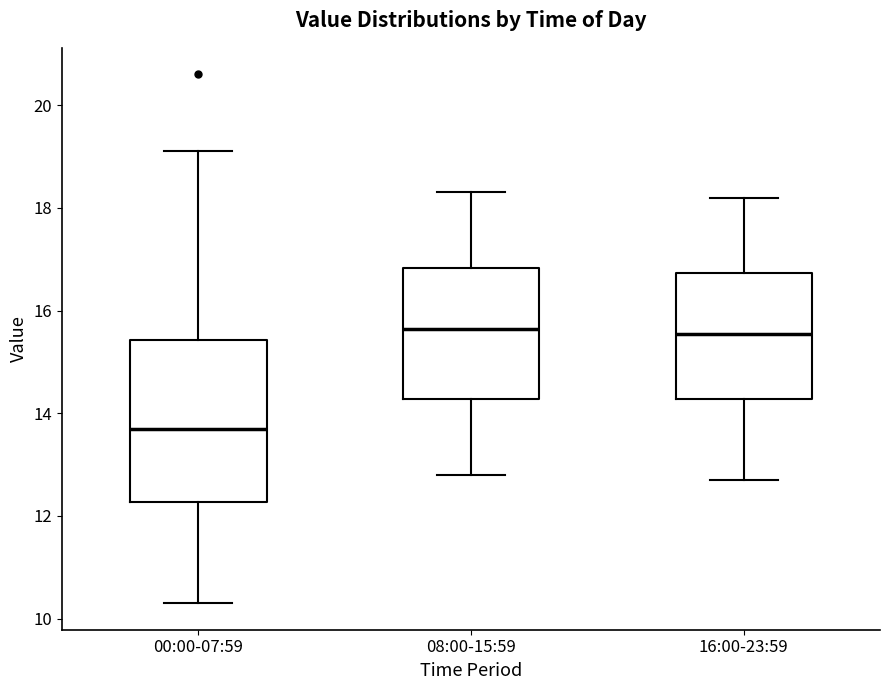

Reading left to right, transcribe this box plot: for each box, give where its median line is, the range the box spans, and where its two whiskers end, as read against the y-axis. The values are not printed on the chart, so give them approximately, as read against the axis.

00:00-07:59: median 13.8, box 12.2 to 15.4, whiskers 10.4 to 19.2
08:00-15:59: median 15.6, box 14.2 to 16.8, whiskers 12.8 to 18.4
16:00-23:59: median 15.6, box 14.2 to 16.8, whiskers 12.8 to 18.2